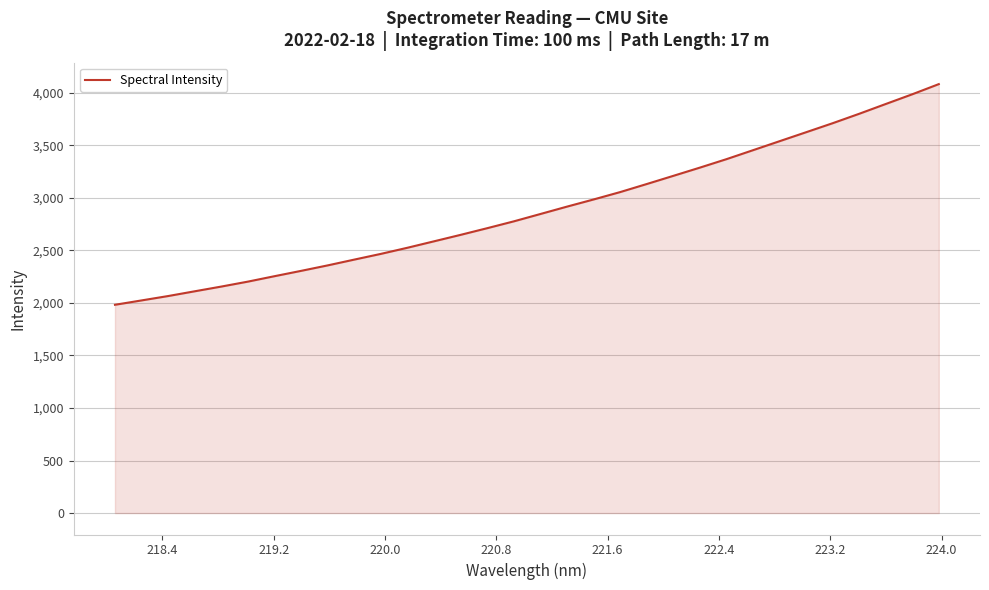

What is the difference between the maximum and minimum values?

2100.6